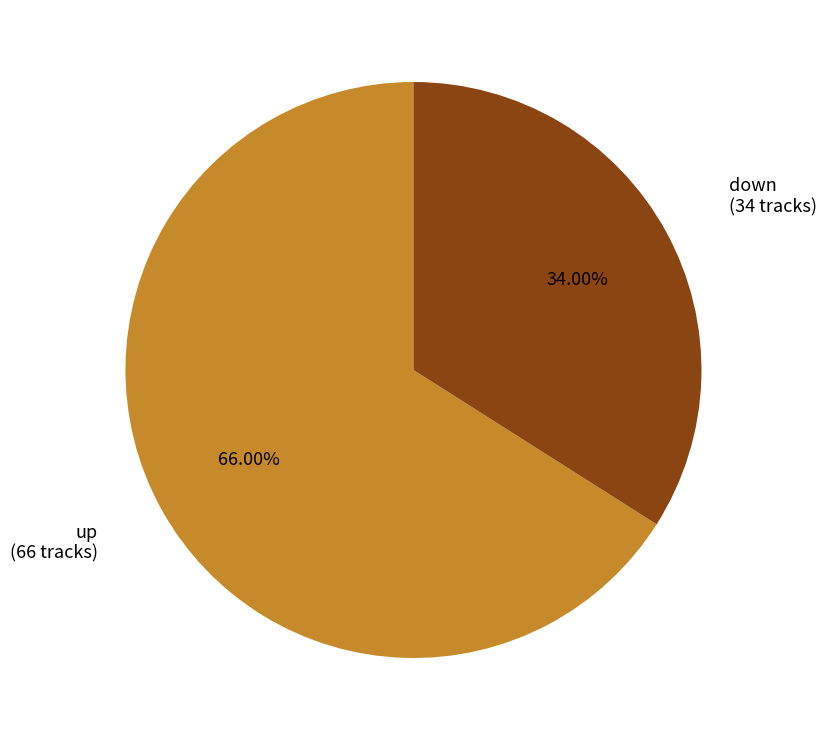

Does any single category account for the majority?

Yes